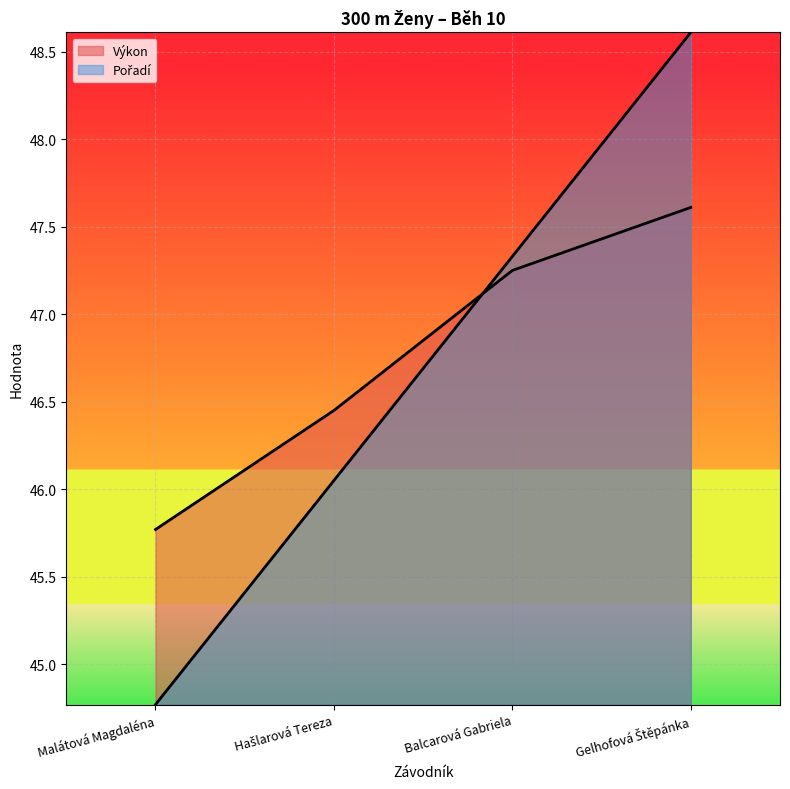

How many data points does each series have?

4